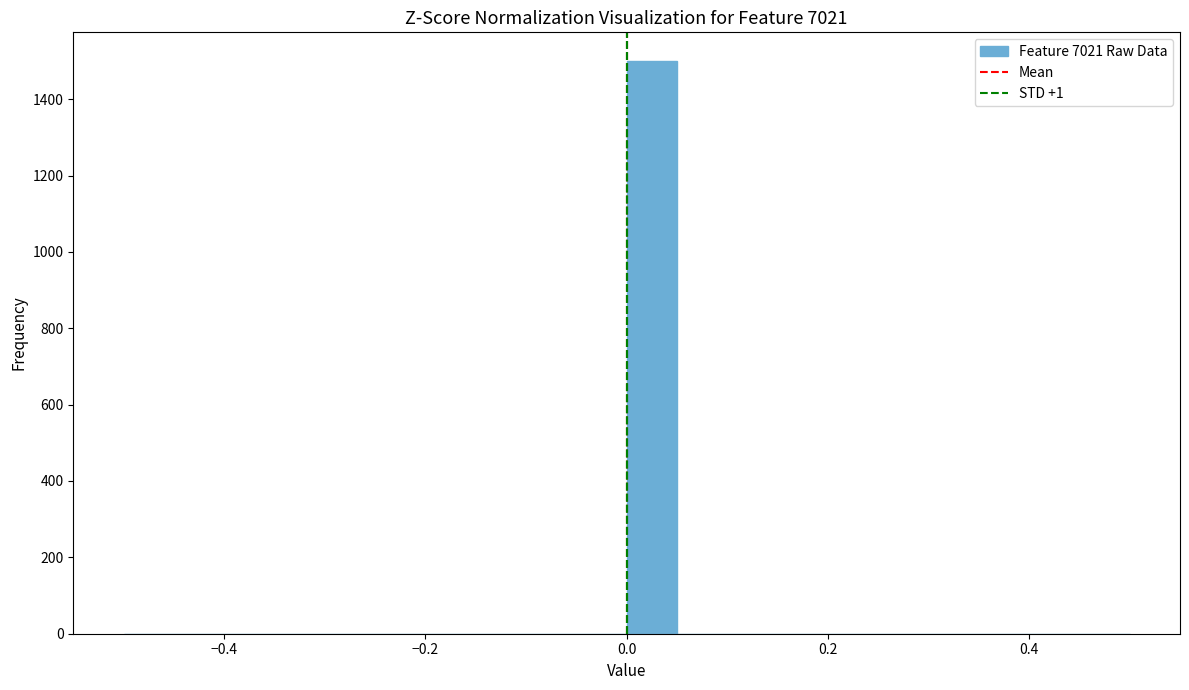

Around what value on the x-axis is the tallest bar? Give the approximate position of its centre, as read against the axis.

0.02